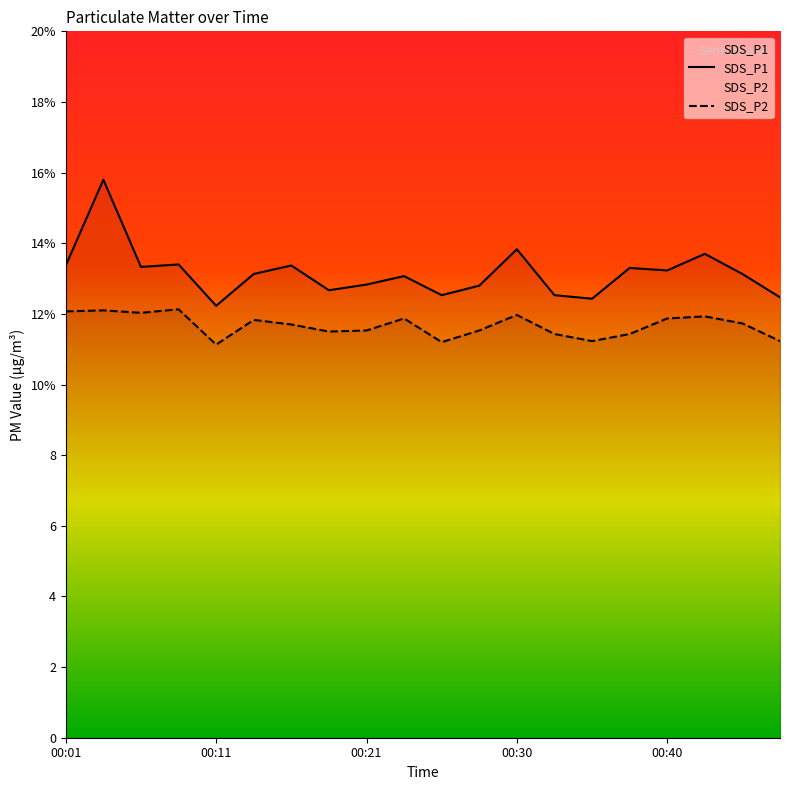

List the labels in order of SDS_P1 value, largest first.

00:04, 00:30, 00:43, 00:08, 00:01, 00:16, 00:06, 00:38, 00:40, 00:13, 00:45, 00:23, 00:21, 00:28, 00:18, 00:26, 00:33, 00:48, 00:35, 00:11